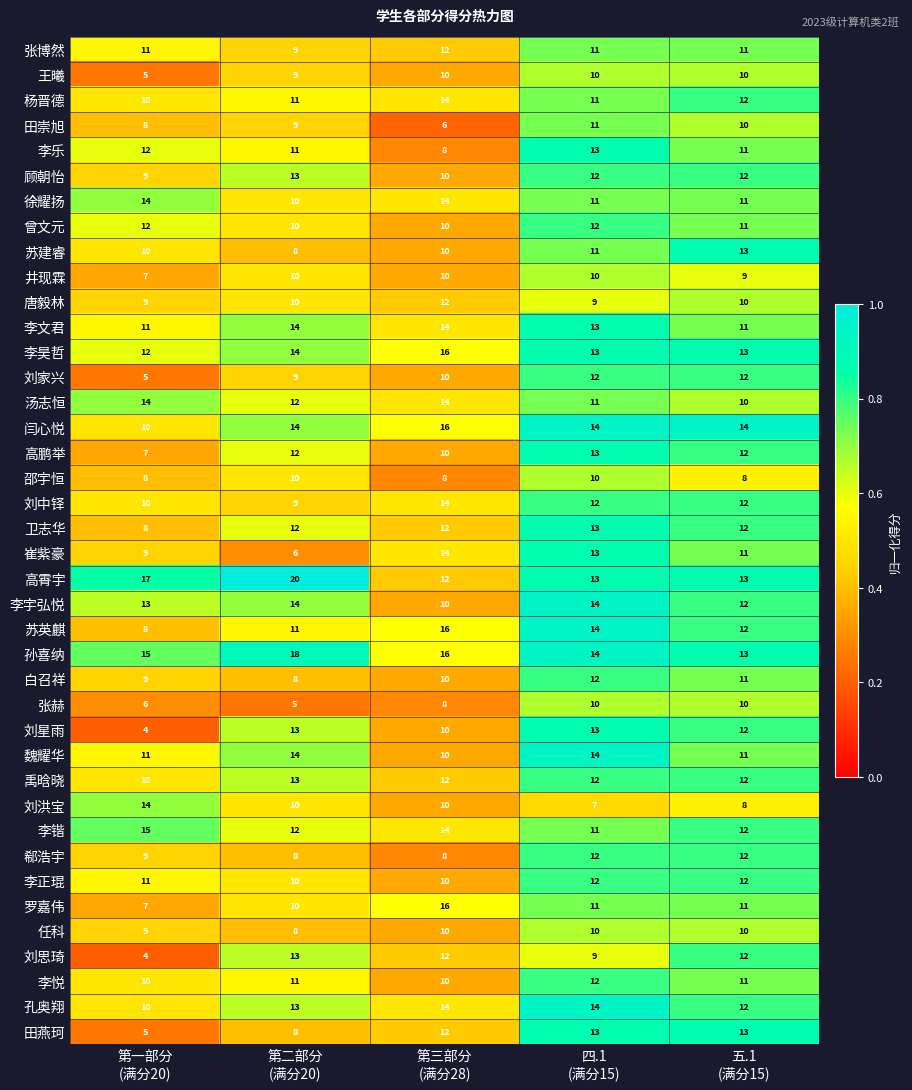

How many data points does each series have?

5